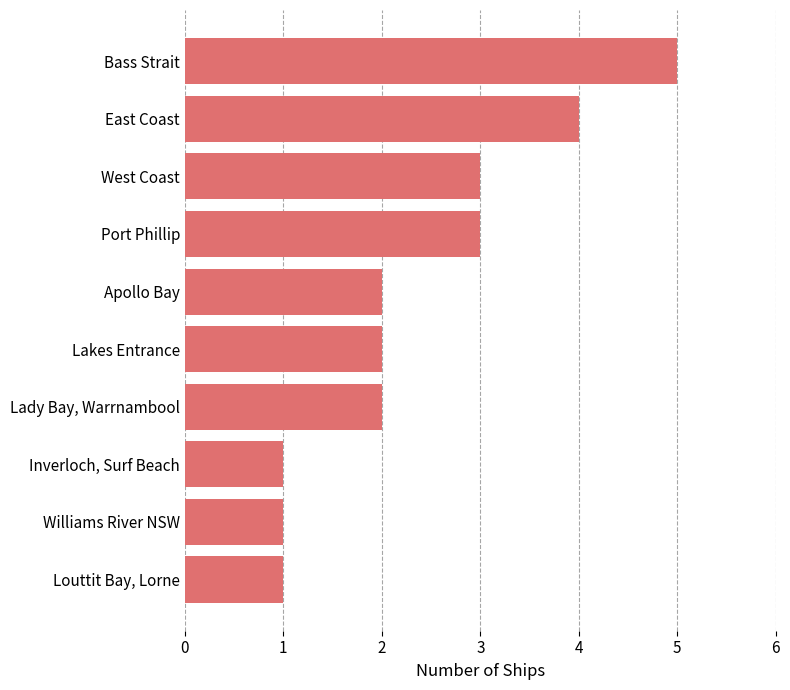

Which has a higher value, Williams River NSW or Port Phillip?

Port Phillip